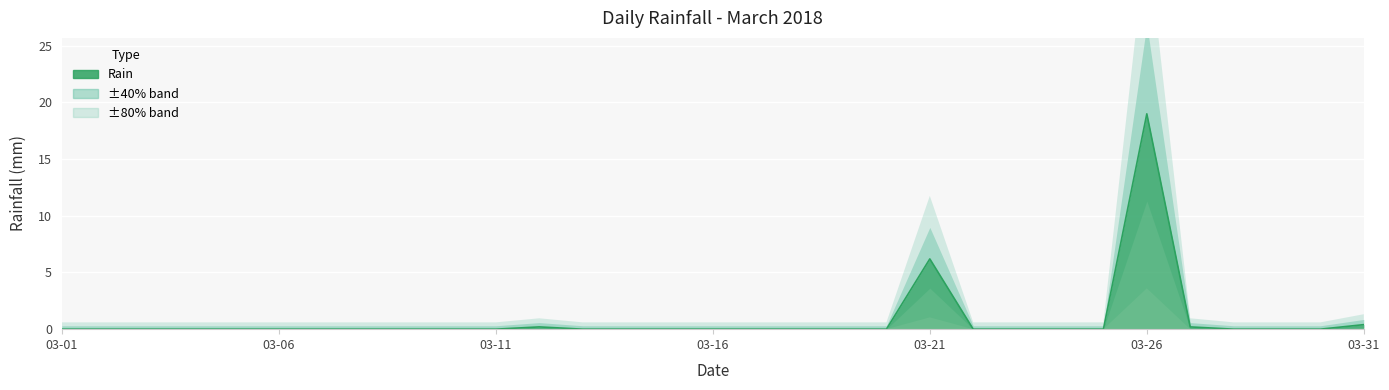

Is it true that the value at 2018-03-24 is 9.1?

False